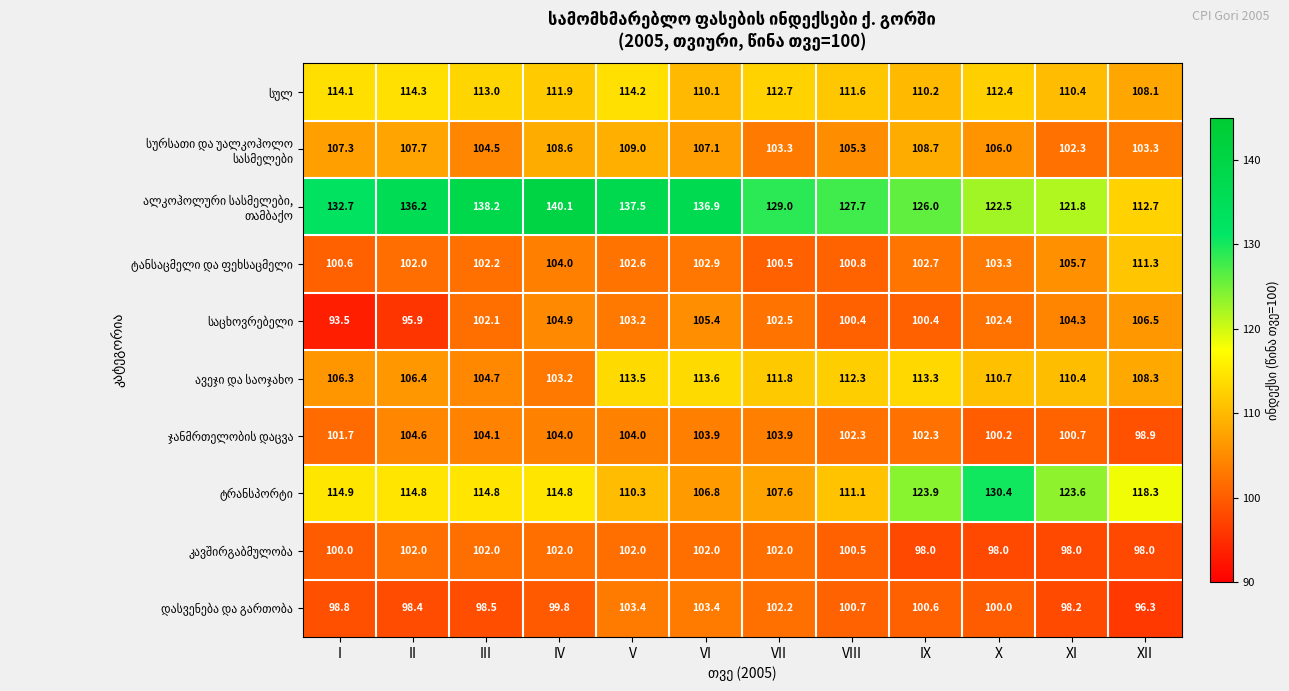

Count the number of data series in this chart.

10